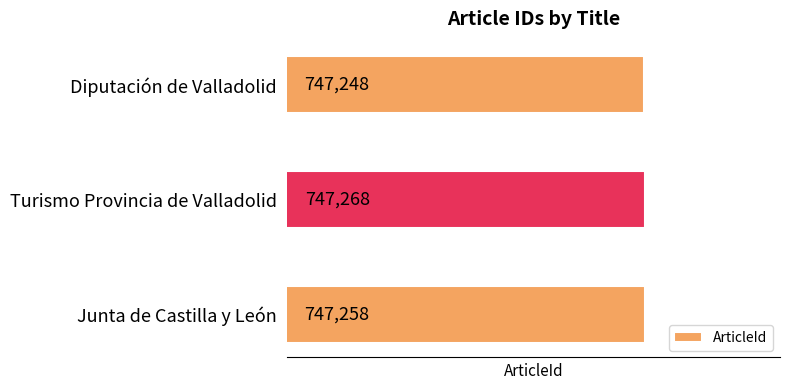

The chart shows a value of 246318 at Turismo Provincia de Valladolid. True or false?

False